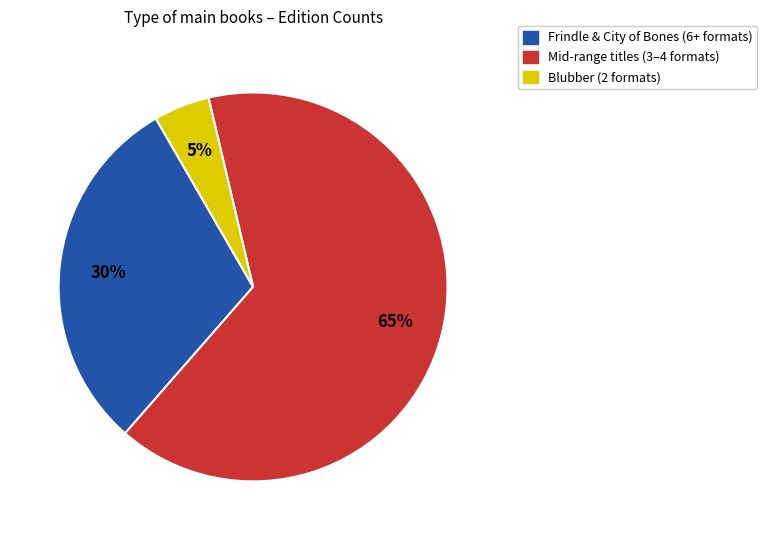

To the nearest percent, what is the difference between the largest and smallest slice percentages?

60%